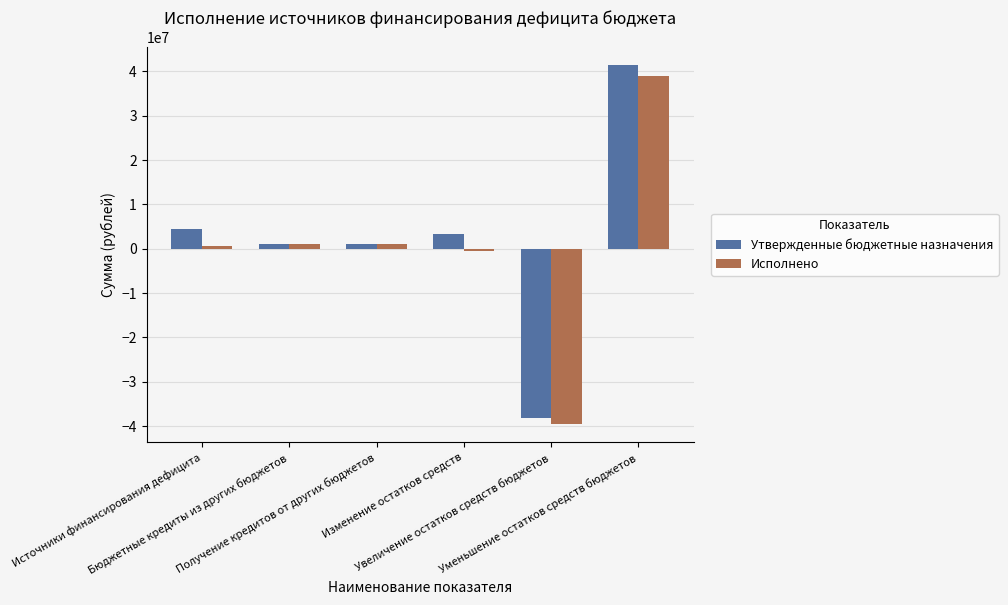

What is the sum of the Исполнено values at Изменение остатков средств and Получение кредитов от других бюджетов?

490611.4